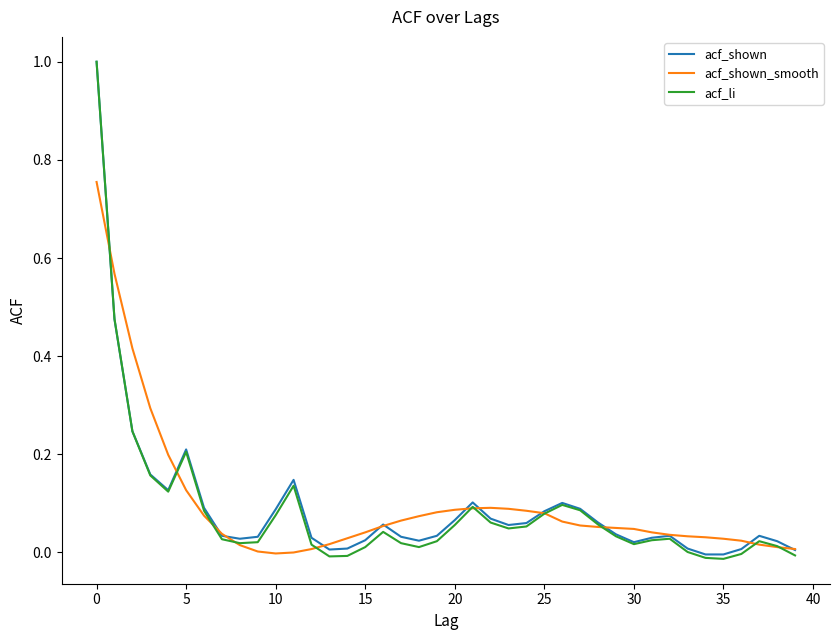

Which series has the largest range (max minus min)?

acf_li